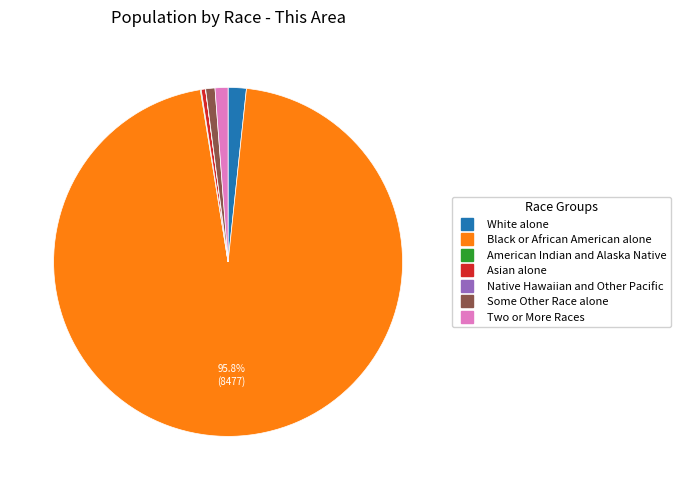

To the nearest percent, what is the difference between the largest and smallest slice percentages?

96%